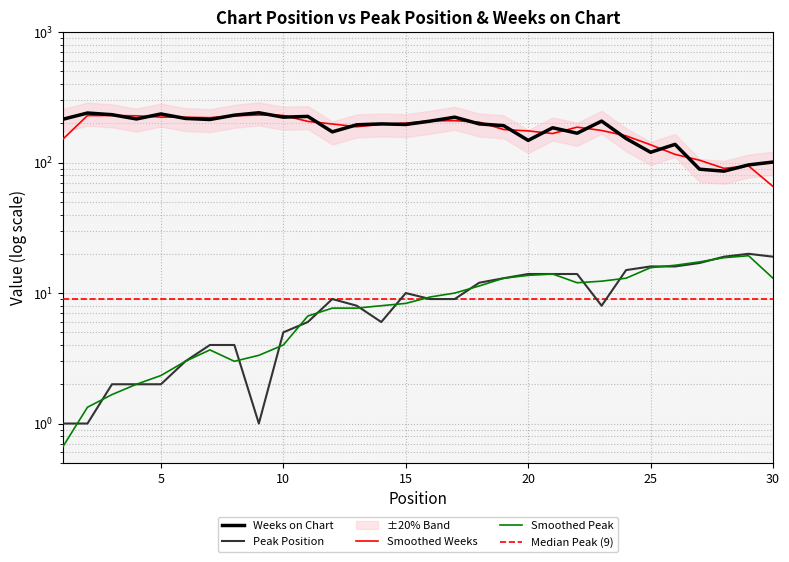

True or false: Weeks on Chart and Peak Position intersect in this chart.

False